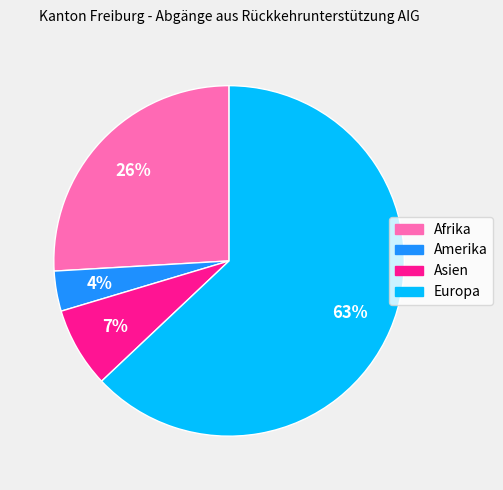

Does Afrika account for over 50% of the chart?

No